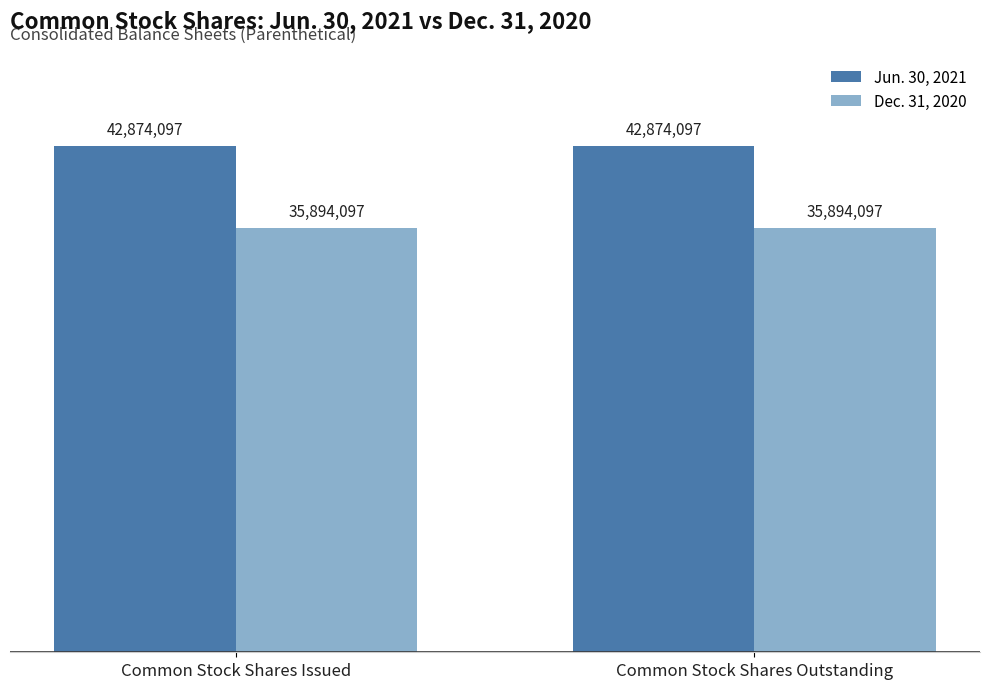

List the series in order of their overall mean, highest first.

Jun. 30, 2021, Dec. 31, 2020